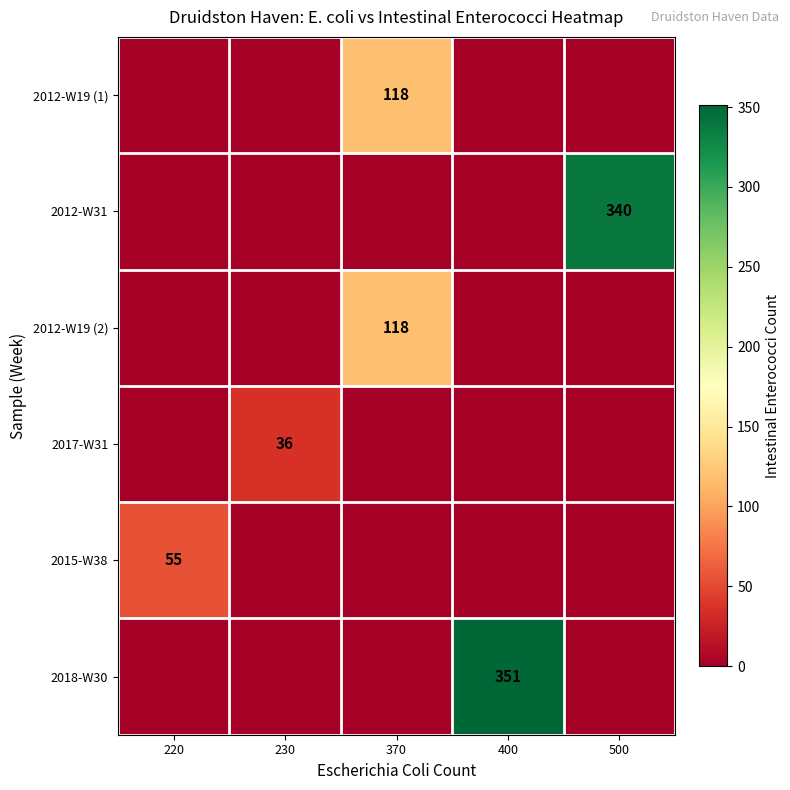

Is it true that 2012-W19 (2) equals 25 at 370?

False